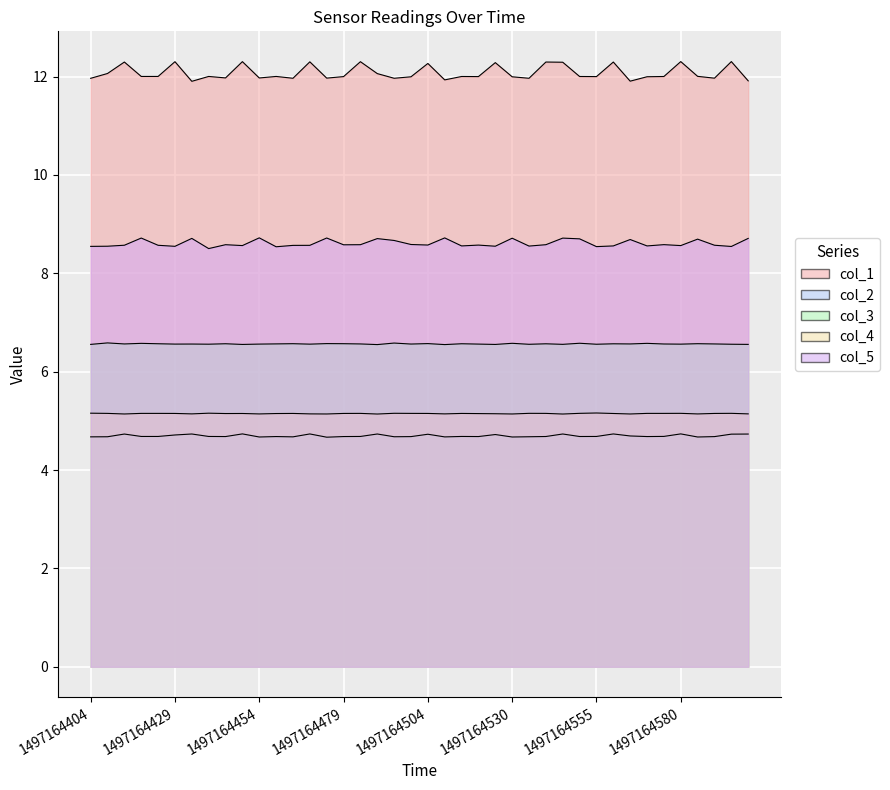

Reading right to left, extract all data points from this chart.

col_1: 11.9	12.3	12.0	12.0	12.3	12.0	12.0	11.9	12.3	12.0	12.0	12.3	12.3	12.0	12.0	12.3	12.0	12.0	11.9	12.3	12.0	12.0	12.1	12.3	12.0	12.0	12.3	12.0	12.0	12.0	12.3	12.0	12.0	11.9	12.3	12.0	12.0	12.3	12.1	12.0
col_2: 4.7	4.7	4.7	4.7	4.7	4.7	4.7	4.7	4.7	4.7	4.7	4.7	4.7	4.7	4.7	4.7	4.7	4.7	4.7	4.7	4.7	4.7	4.7	4.7	4.7	4.7	4.7	4.7	4.7	4.7	4.7	4.7	4.7	4.7	4.7	4.7	4.7	4.7	4.7	4.7
col_3: 6.6	6.6	6.6	6.6	6.6	6.6	6.6	6.6	6.6	6.6	6.6	6.6	6.6	6.6	6.6	6.6	6.6	6.6	6.6	6.6	6.6	6.6	6.6	6.6	6.6	6.6	6.6	6.6	6.6	6.6	6.6	6.6	6.6	6.6	6.6	6.6	6.6	6.6	6.6	6.6
col_4: 5.1	5.2	5.2	5.1	5.2	5.2	5.2	5.1	5.2	5.2	5.2	5.1	5.2	5.2	5.1	5.1	5.1	5.2	5.1	5.2	5.2	5.2	5.1	5.2	5.2	5.1	5.1	5.2	5.1	5.1	5.2	5.1	5.2	5.1	5.2	5.2	5.2	5.1	5.2	5.2
col_5: 8.7	8.5	8.6	8.7	8.6	8.6	8.6	8.7	8.6	8.5	8.7	8.7	8.6	8.6	8.7	8.6	8.6	8.6	8.7	8.6	8.6	8.7	8.7	8.6	8.6	8.7	8.6	8.6	8.5	8.7	8.6	8.6	8.5	8.7	8.5	8.6	8.7	8.6	8.6	8.5